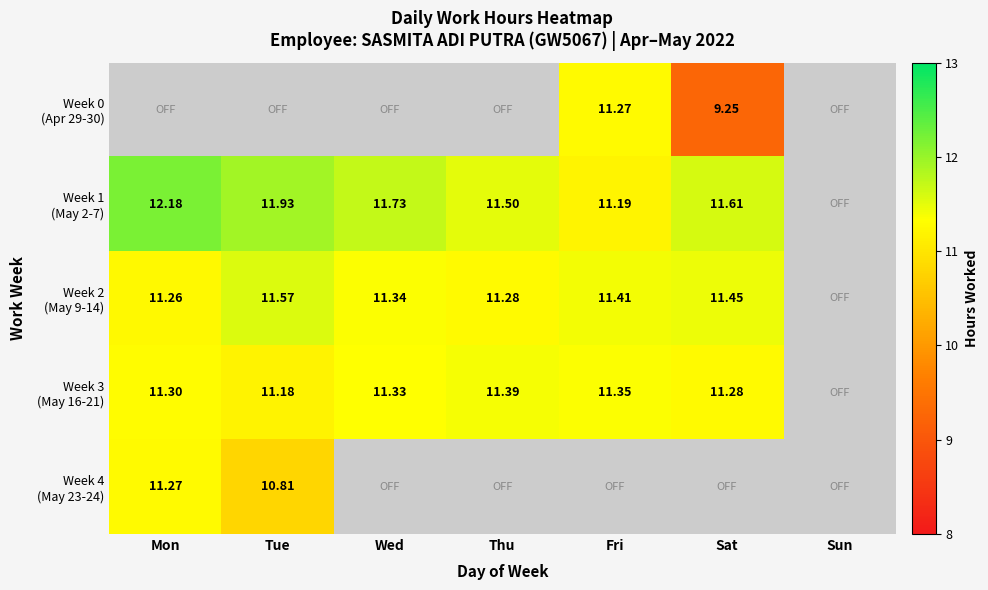

What is the maximum value for Week 1 (May 2-7)?

12.2